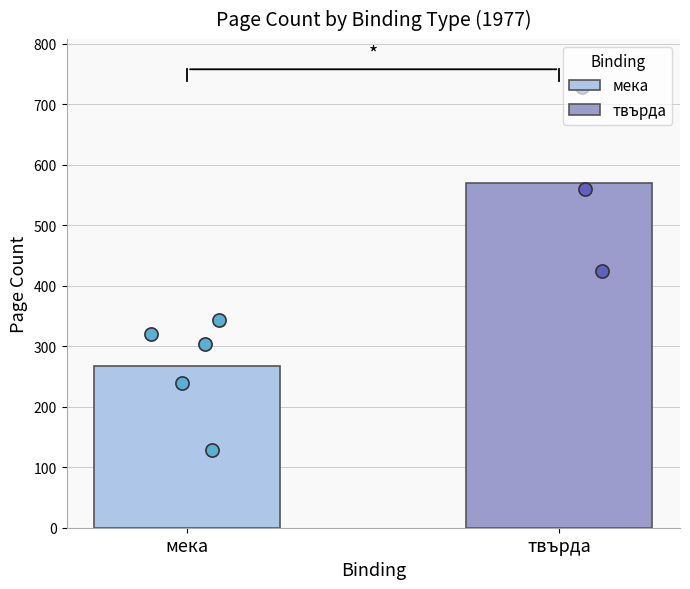

What is the minimum value for твърда?

570.7